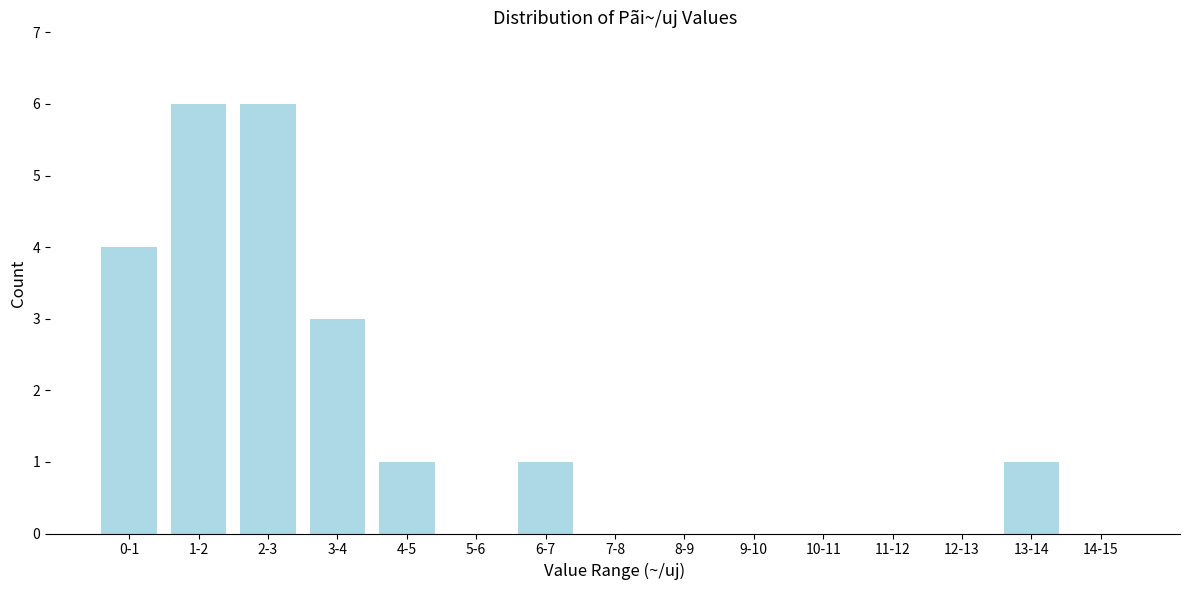

Reading left to right, list all the values displayed in this chart.

0-1=4	1-2=6	2-3=6	3-4=3	4-5=1	5-6=0	6-7=1	7-8=0	8-9=0	9-10=0	10-11=0	11-12=0	12-13=0	13-14=1	14-15=0